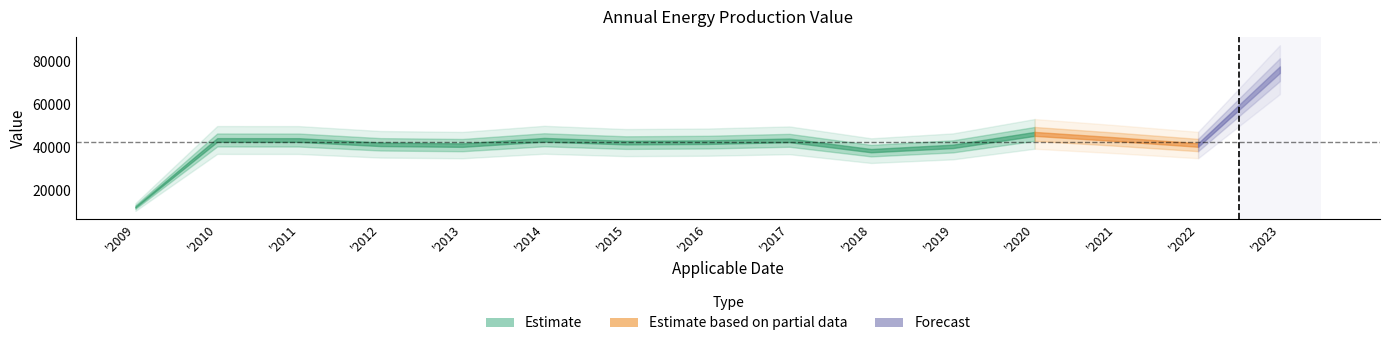

How many lines are shown in the chart?

1